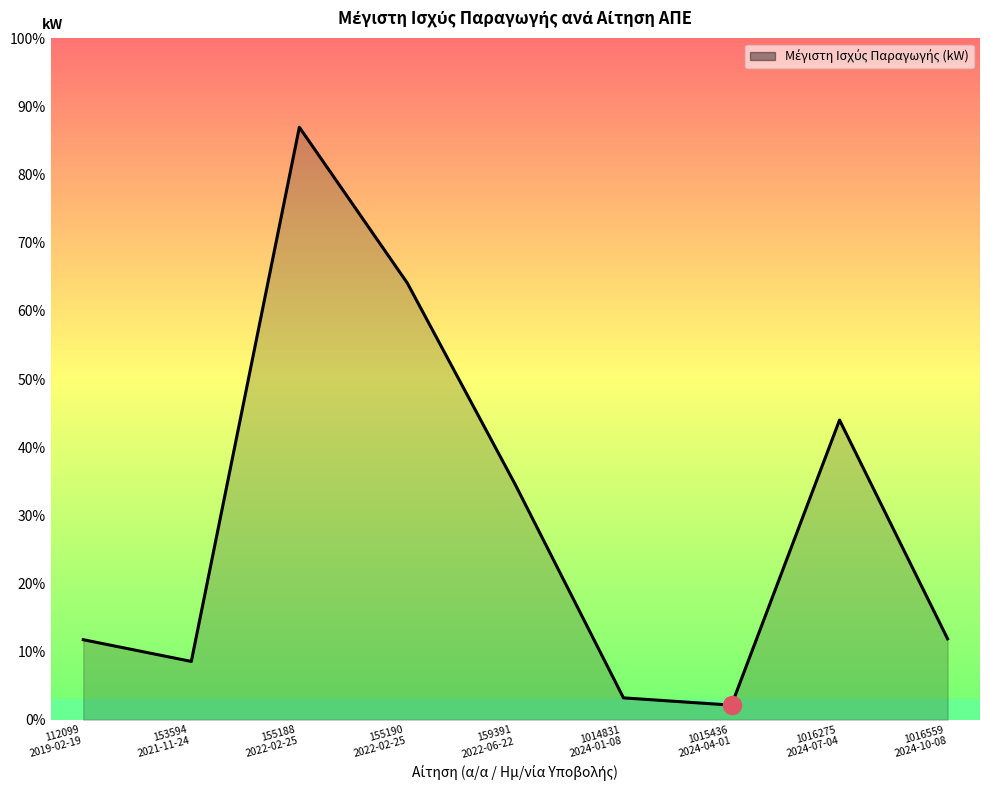

Does the chart have visible grid lines?

No